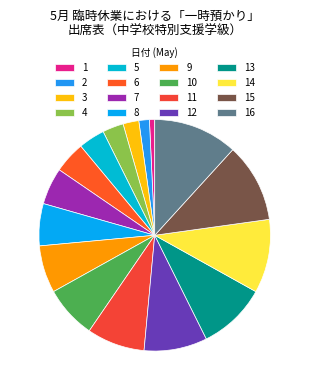

What is the change in value from 4 to 11?

+7